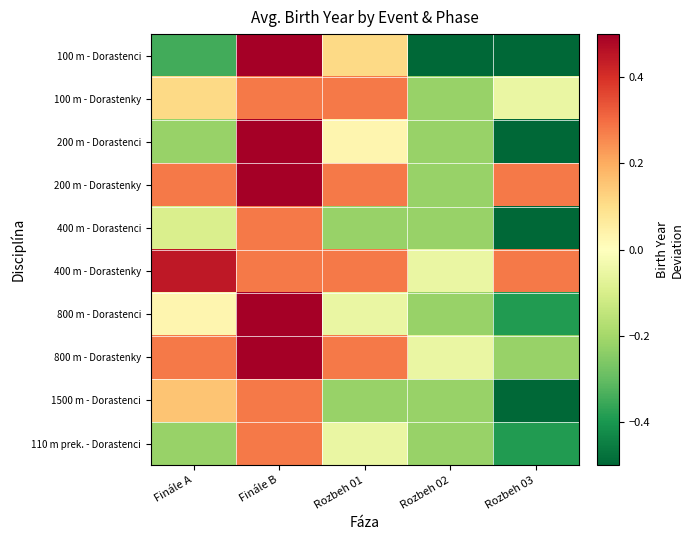

How many data points does each series have?

5